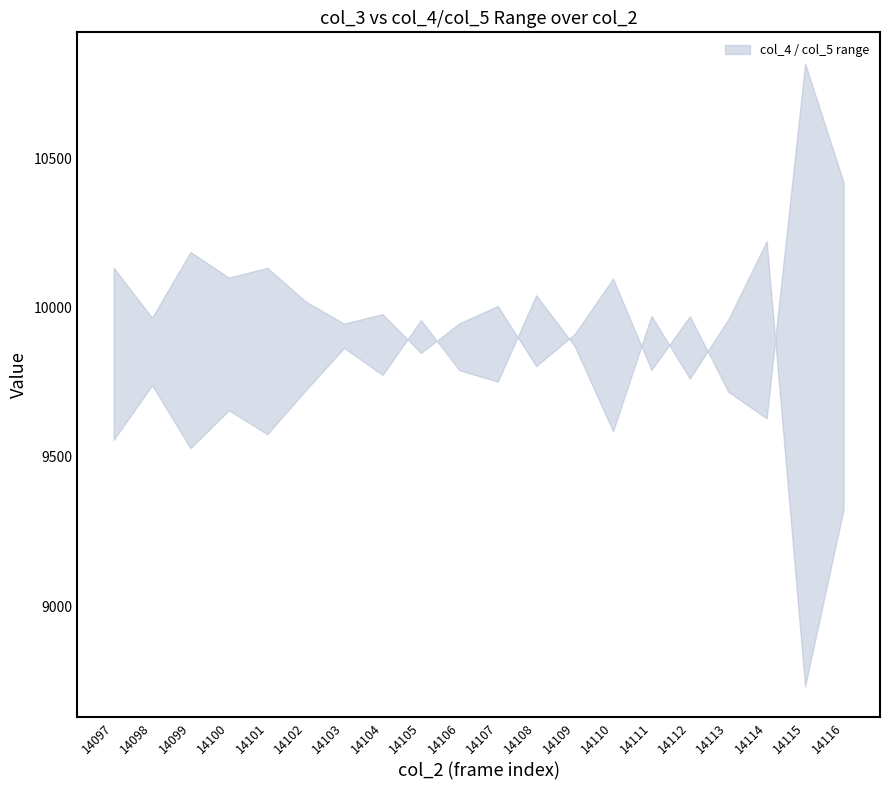

The col_3_upper series shows 1868518 at 14108. True or false?

False